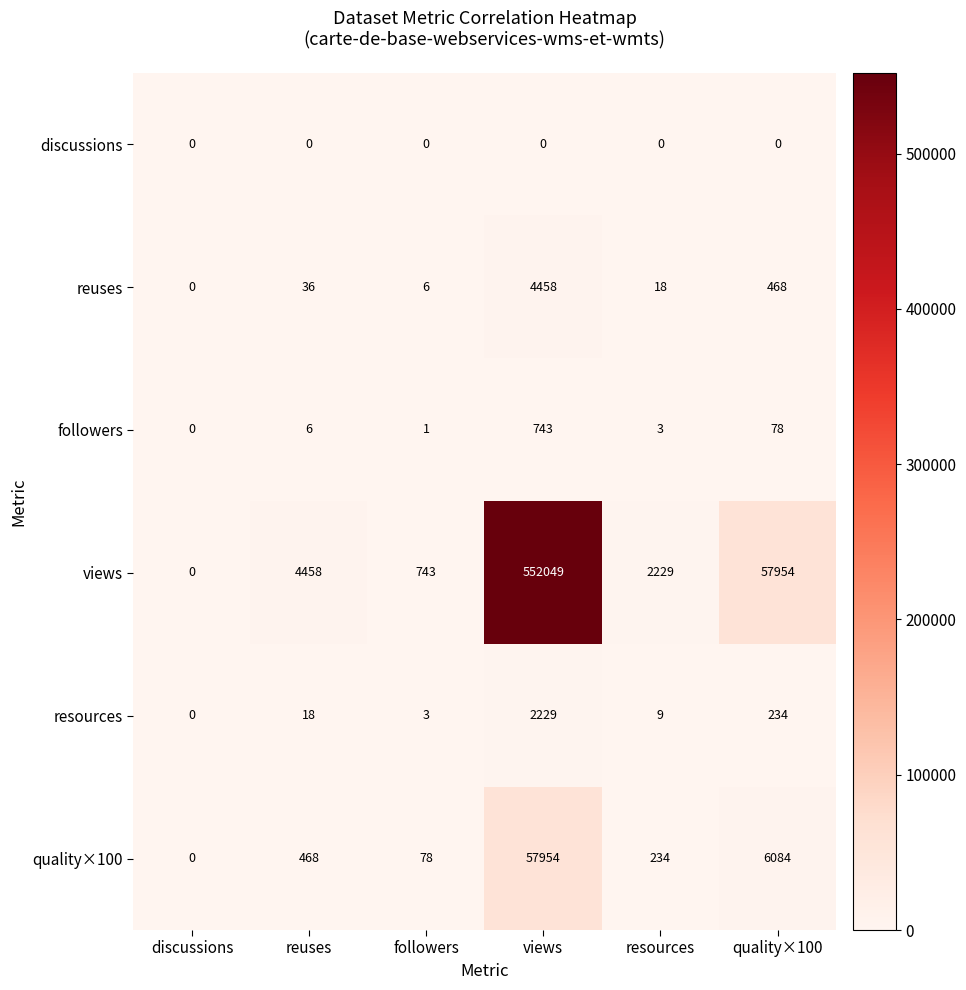

Between followers and views, which series saw the biggest shift?

views